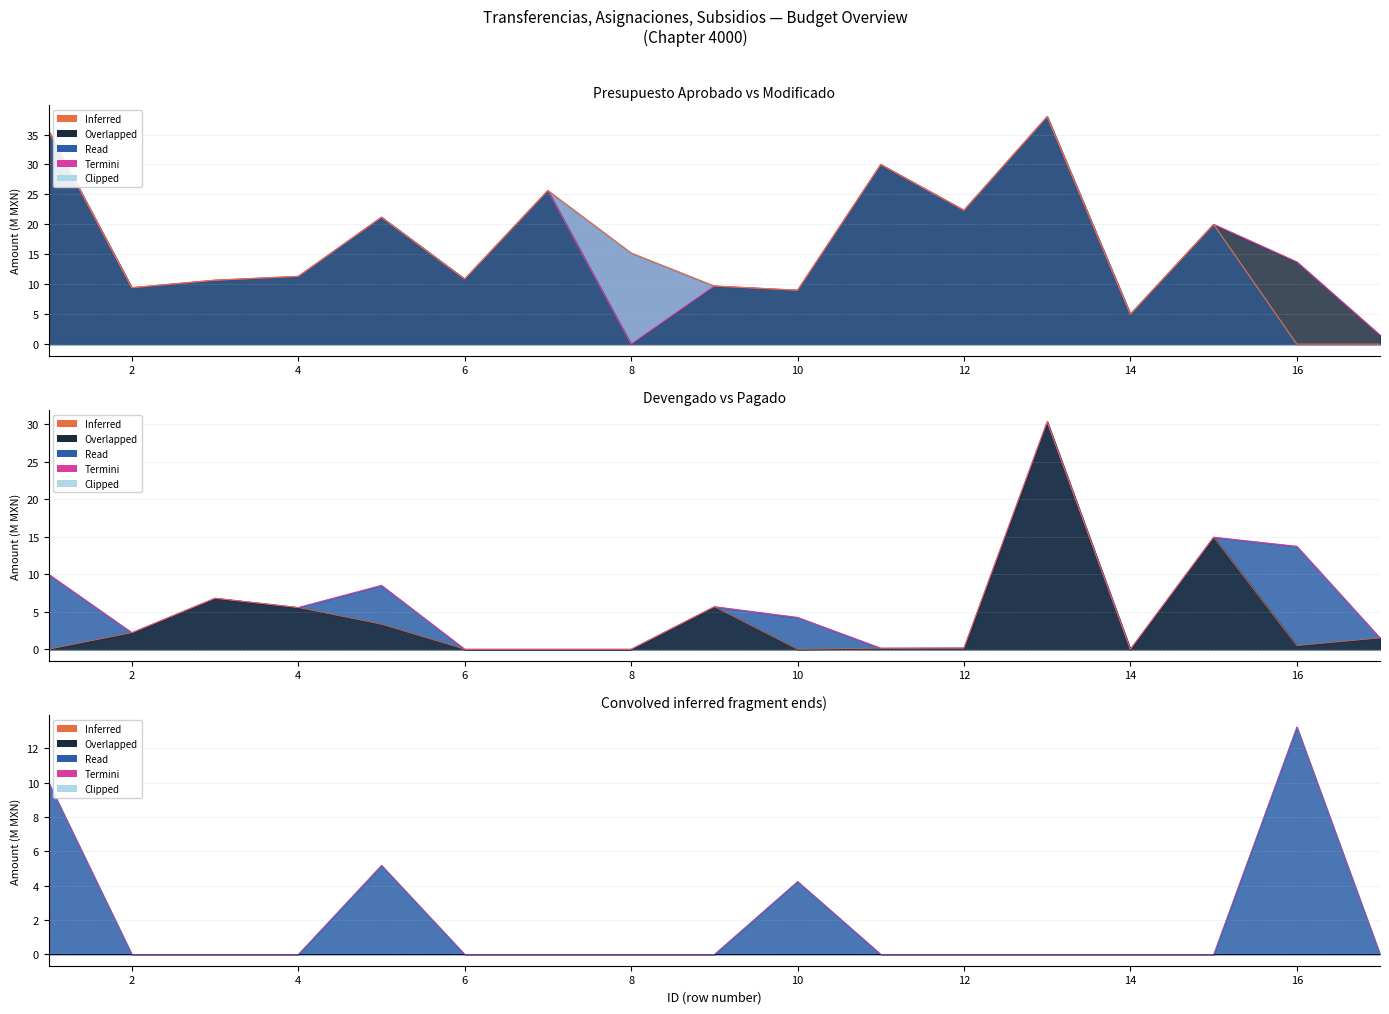

Does the chart have visible grid lines?

Yes